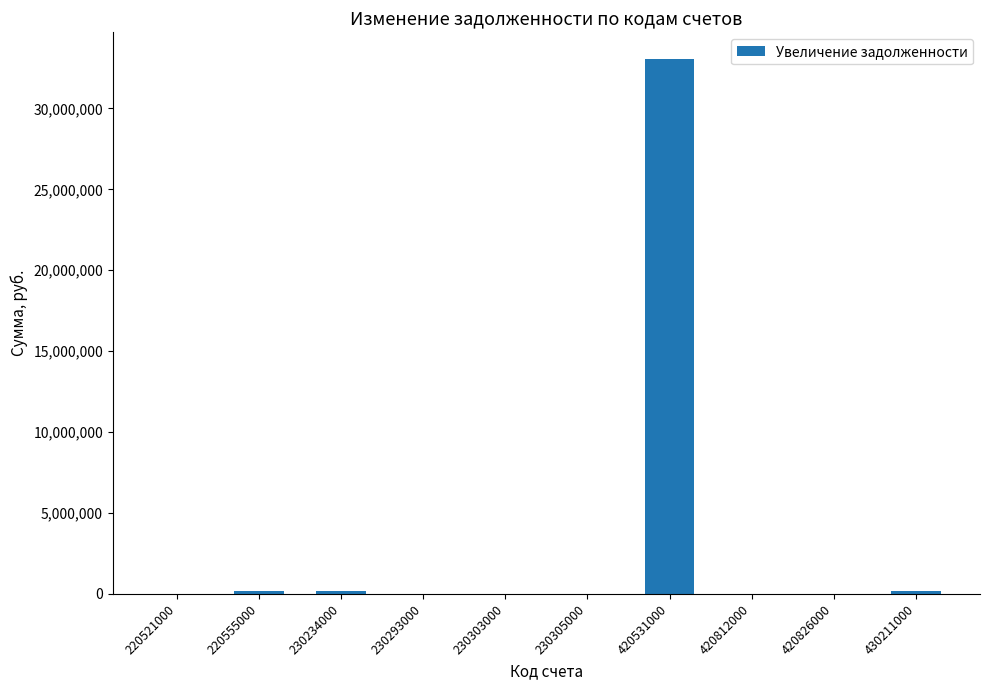

What is the difference between the values at 230293000 and 220521000?

3473.3